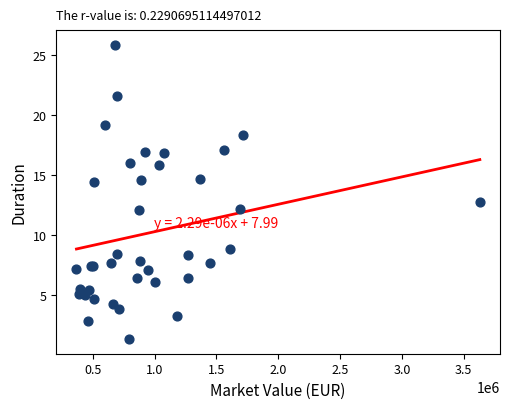

What Y value in the scatter plot is closest to 13?

12.7